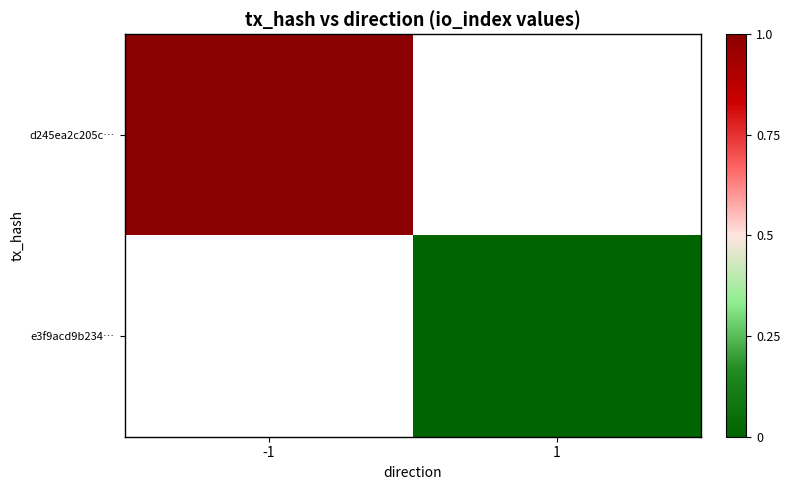

At which label is d245ea2c205c… closest to 1?

-1